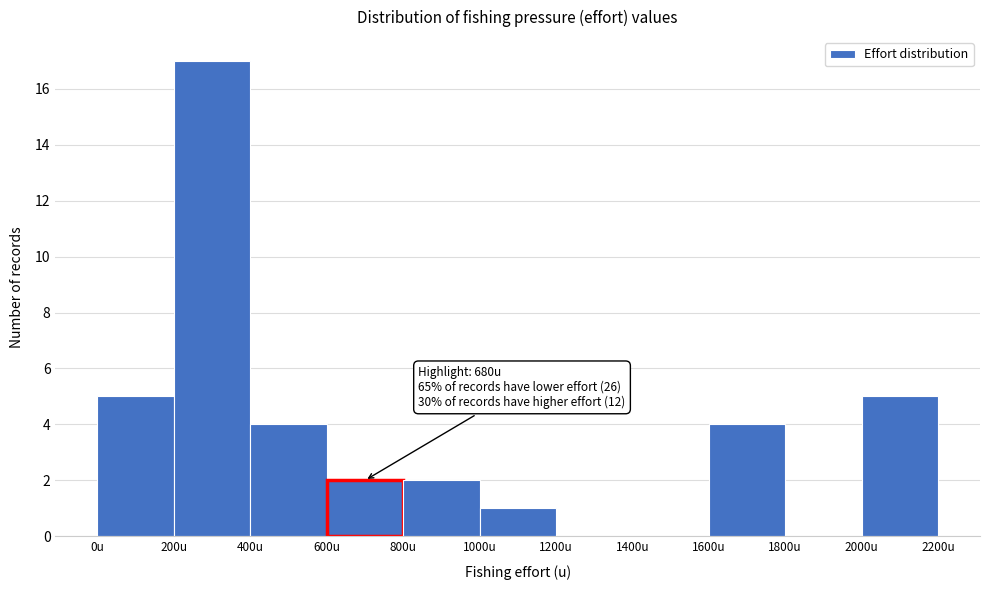

Over which range of the x-axis is the bar tallest?

200 to 400